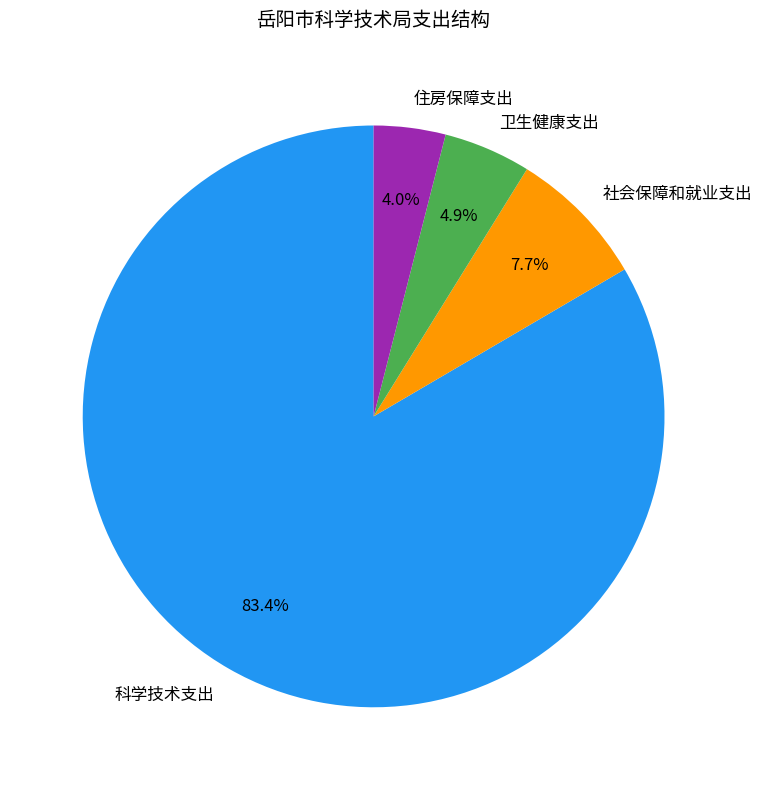

To the nearest percent, what is the average slice percentage?

25%